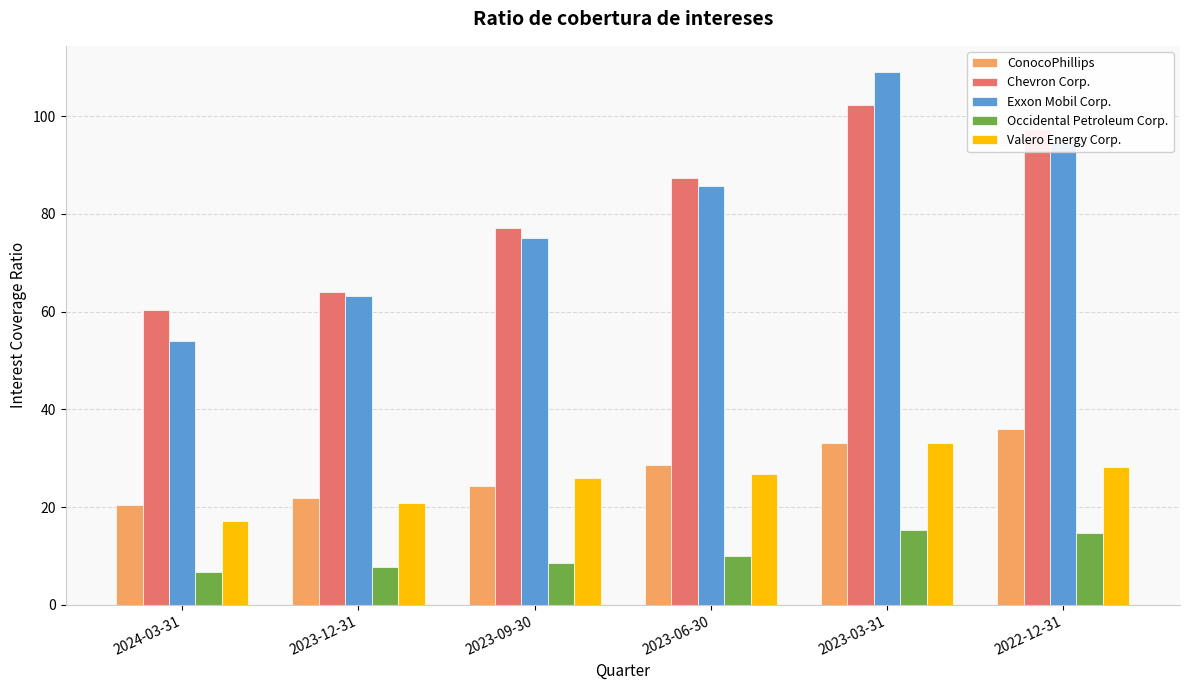

What are all the series names shown in the legend?

ConocoPhillips, Chevron Corp., Exxon Mobil Corp., Occidental Petroleum Corp., Valero Energy Corp.